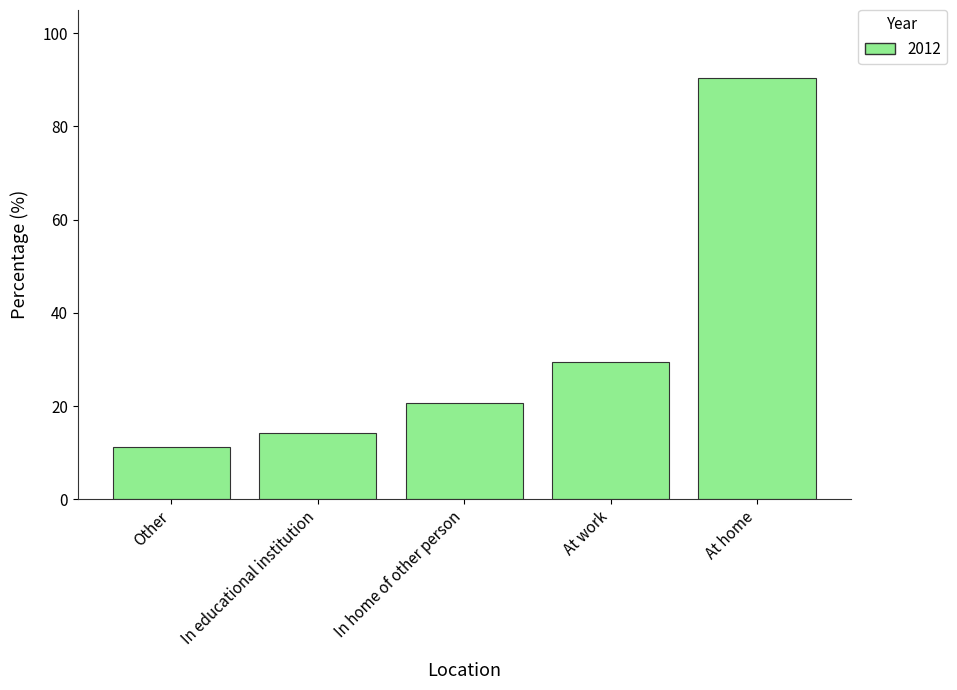

What is the minimum value shown in the chart?

11.2